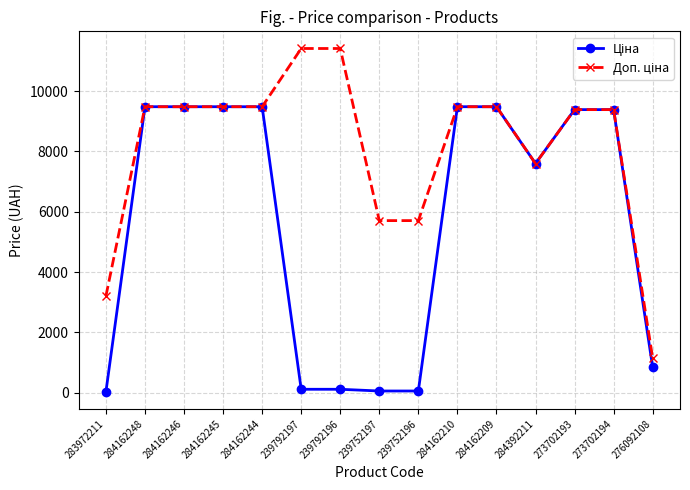

At how many categories does at least one series exceed 9025?

10